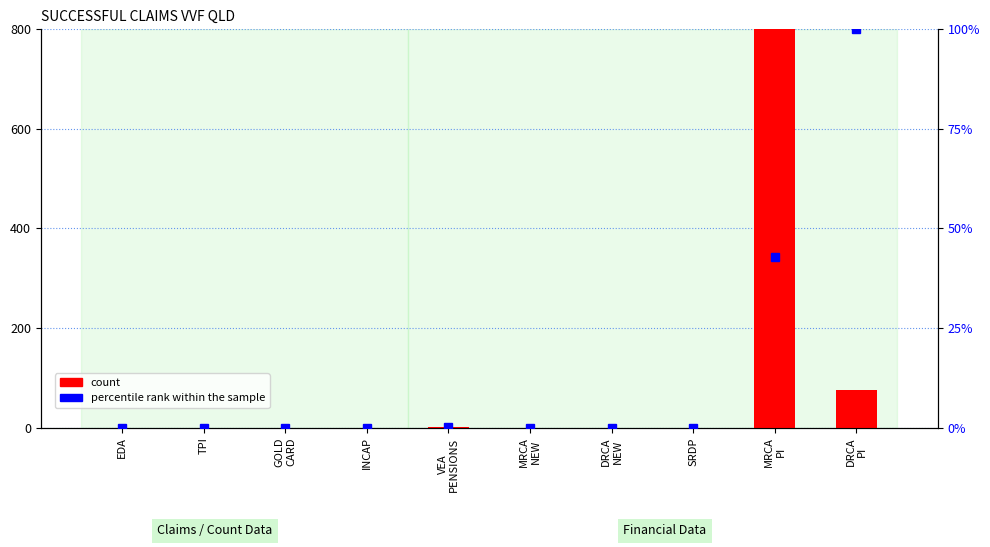

What position from the right is INCAP?

7